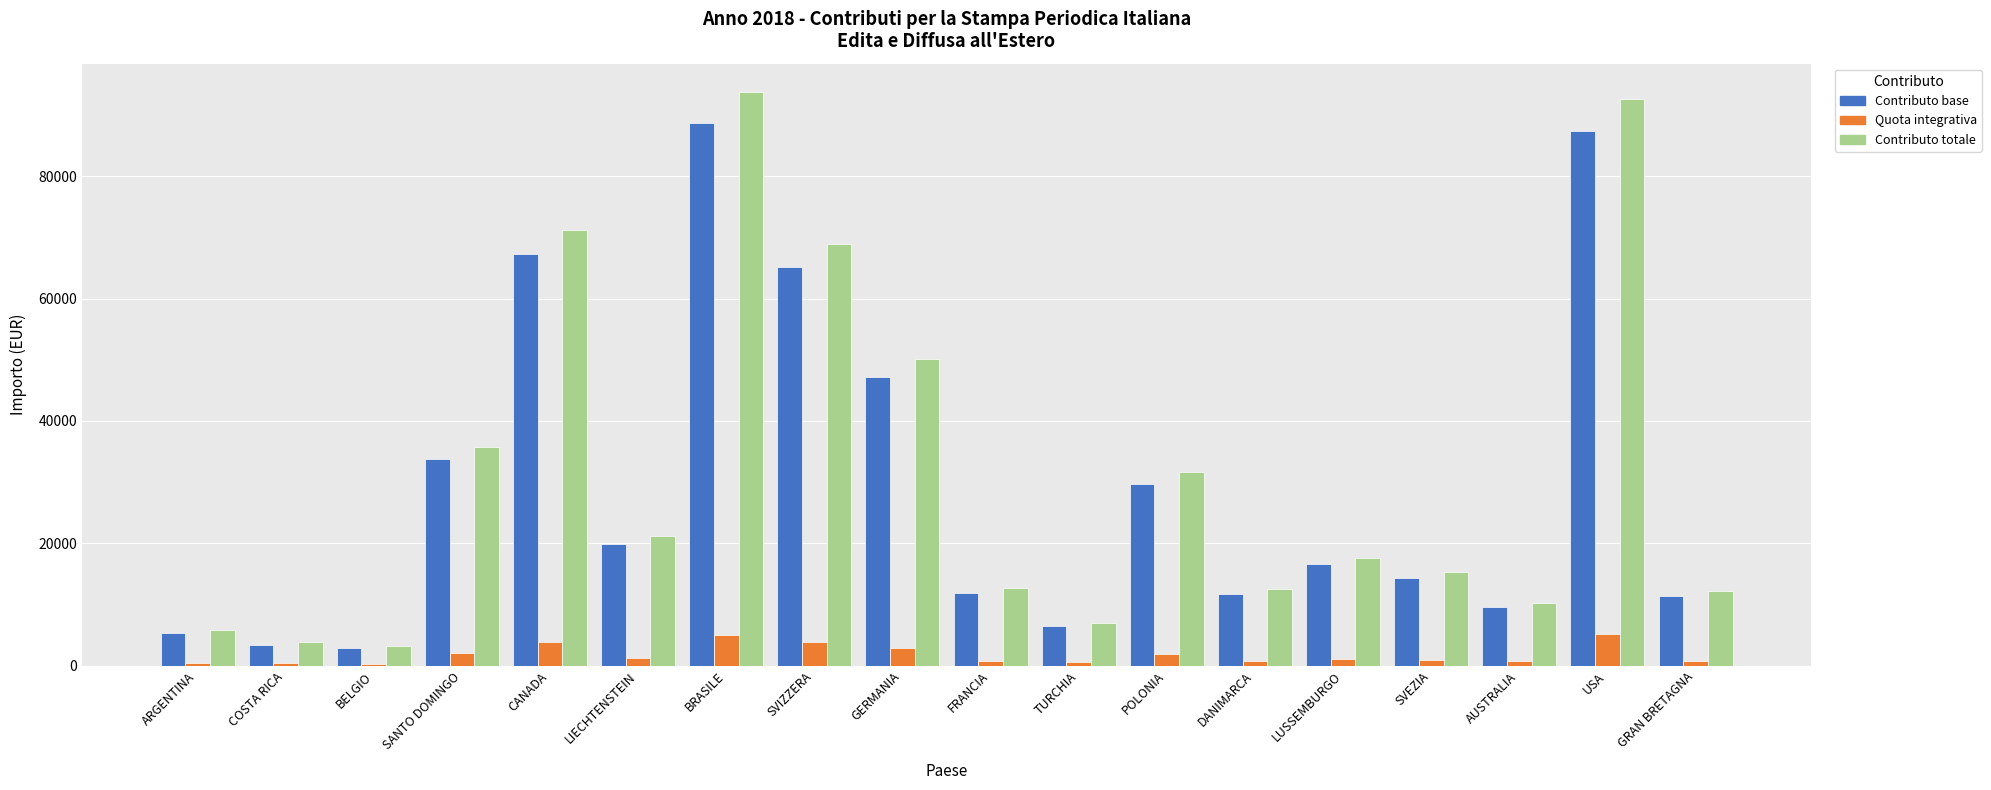

Is it true that Quota integrativa equals 339.1 at BELGIO?

True